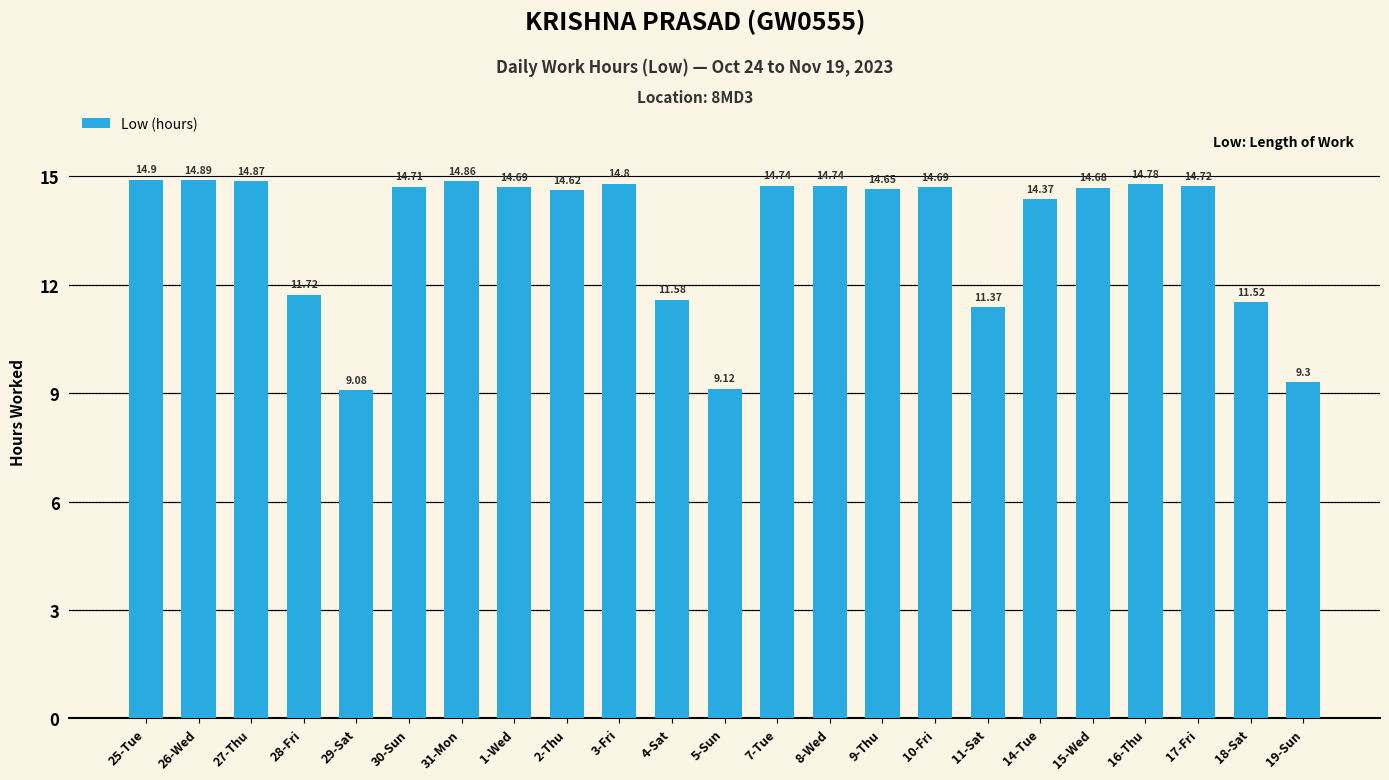

What is the change in value from 31-Mon to 10-Fri?

-0.2